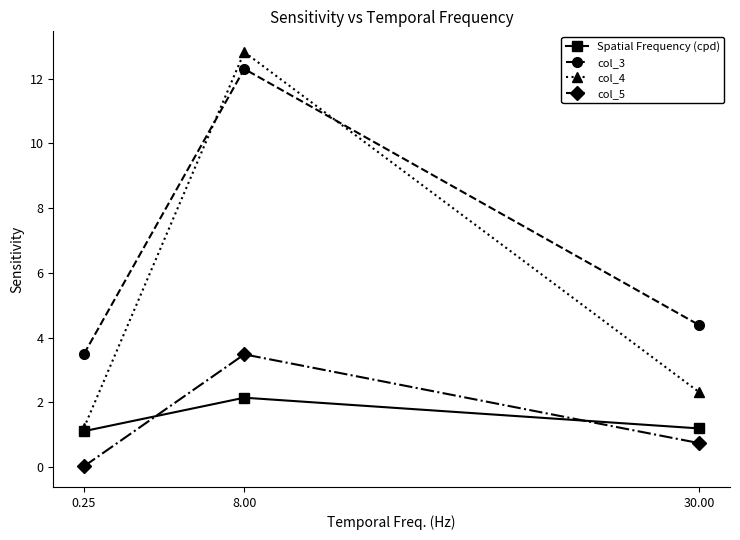

Which series has the largest total across all categories?

col_3